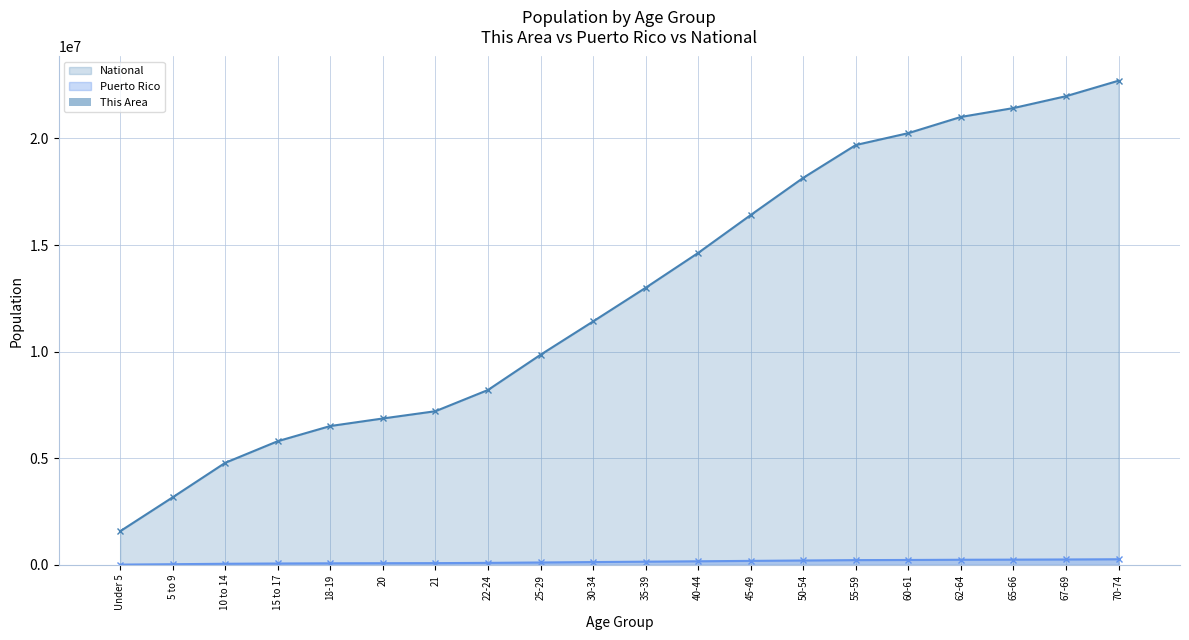

The value of National at 50-54 is 18154511.7. True or false?

True